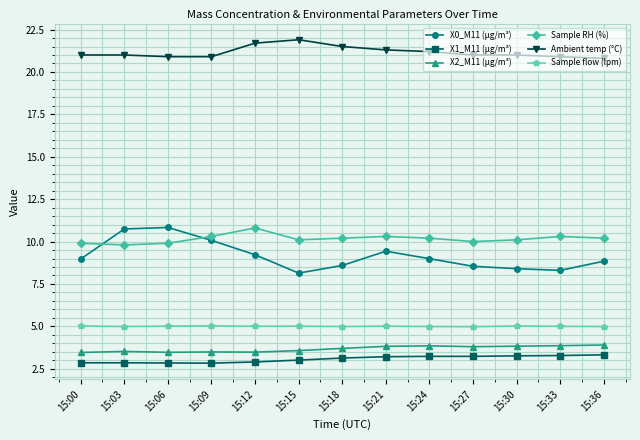

Where is the first local minimum for X0_M11 (μg/m³)?

15:15